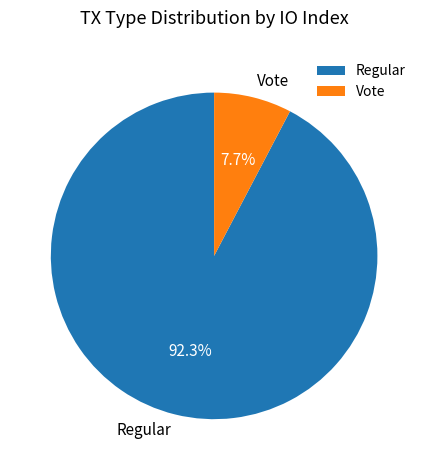

To the nearest percent, what portion does Regular represent?

92%